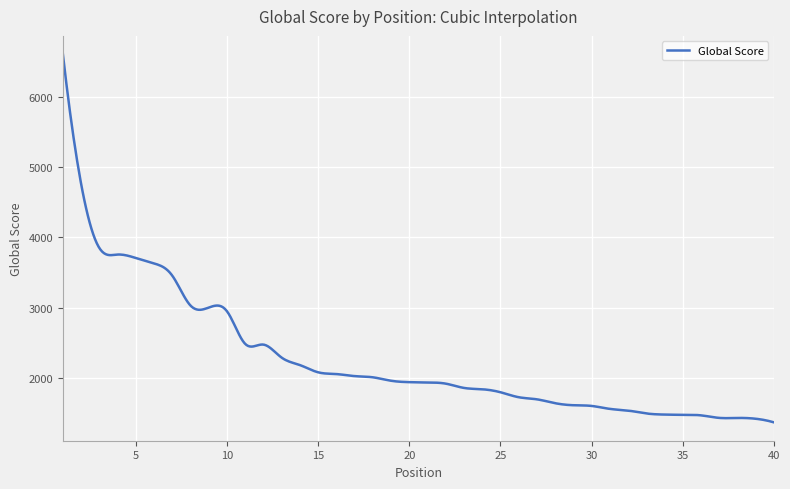

What is the smallest value displayed?

1371.0